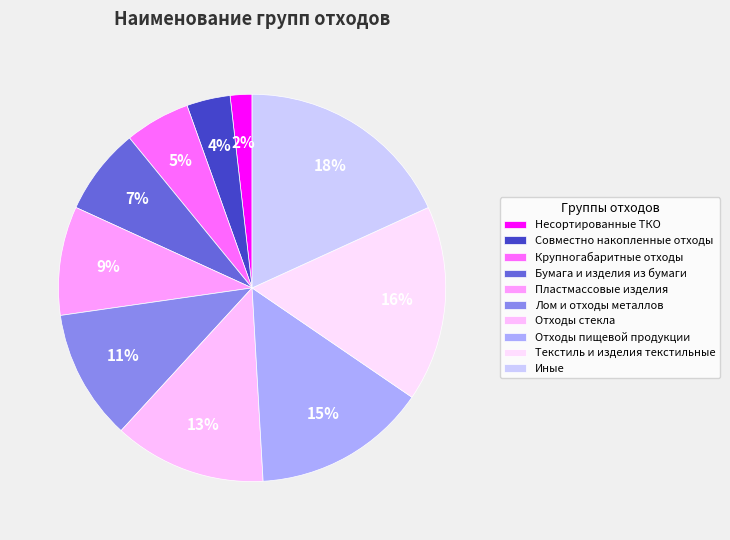

To the nearest percent, what percentage of the pie is Совместно накопленные отходы?

4%